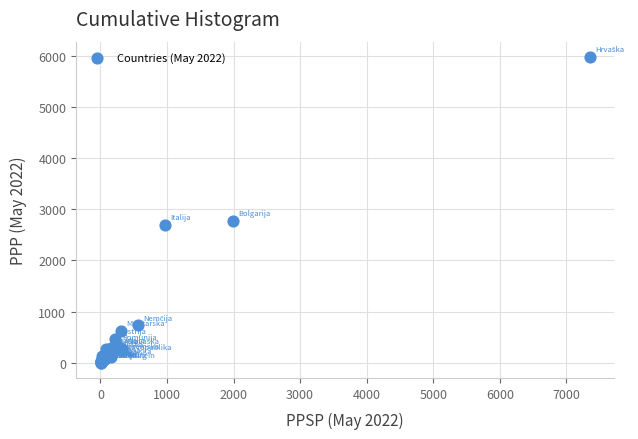

What Y value in the scatter plot is closest to 2991?

2781